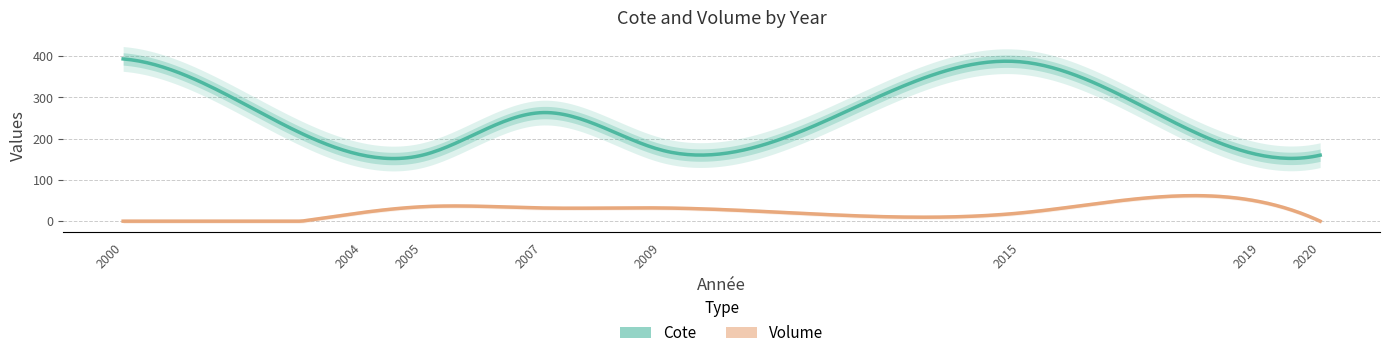

True or false: Cote has more than 0 interior local peaks.

True